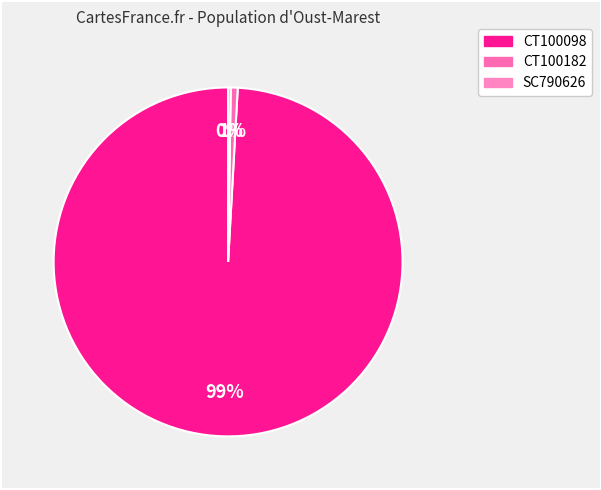

Does CT100098 account for over 50% of the chart?

Yes